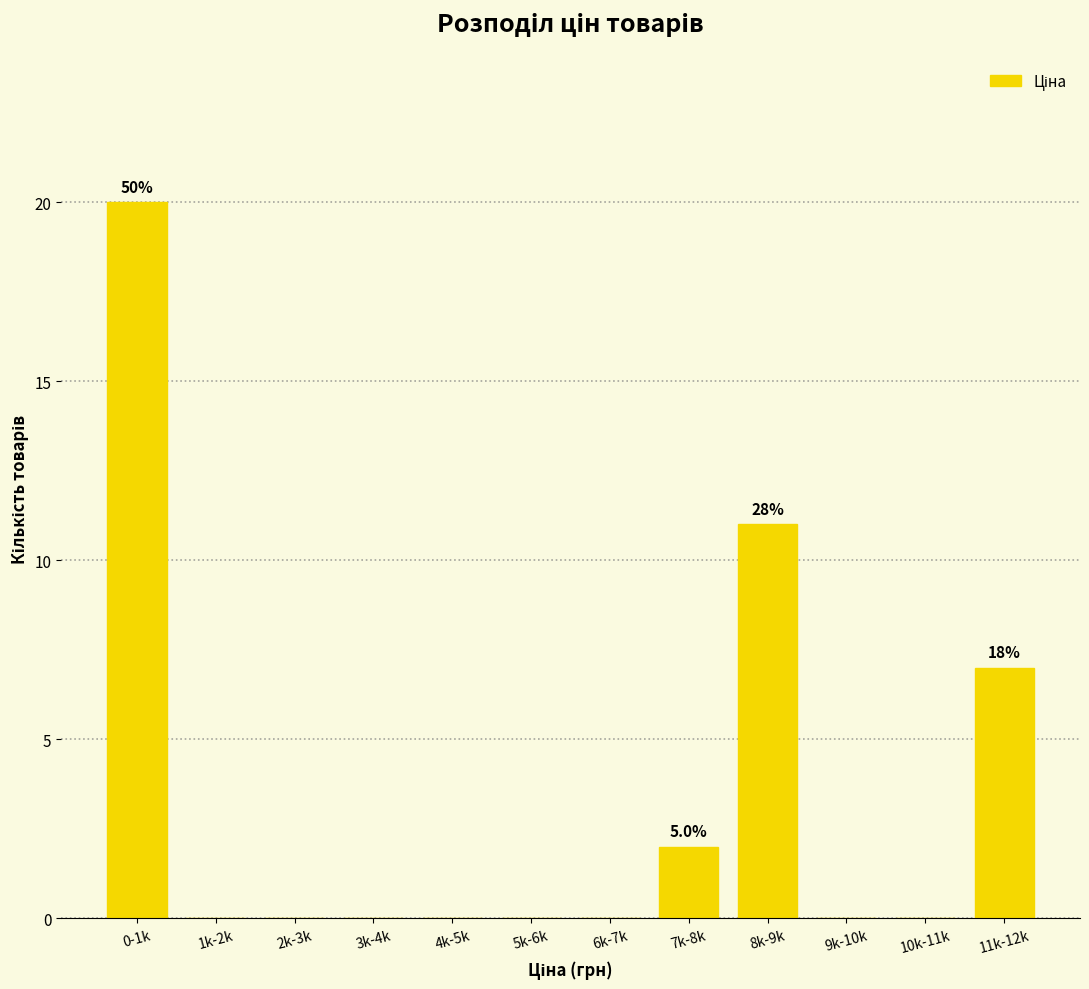

Reading right to left, list all the values displayed in this chart.

11k-12k=7	10k-11k=0	9k-10k=0	8k-9k=11	7k-8k=2	6k-7k=0	5k-6k=0	4k-5k=0	3k-4k=0	2k-3k=0	1k-2k=0	0-1k=20